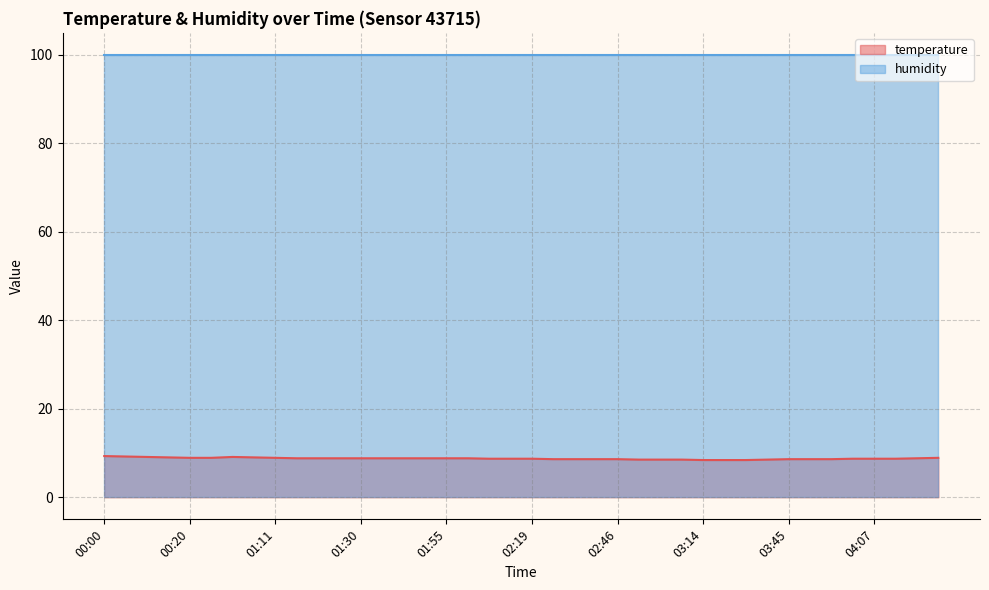

The chart shows a value of 13.0 at 00:37. True or false?

False